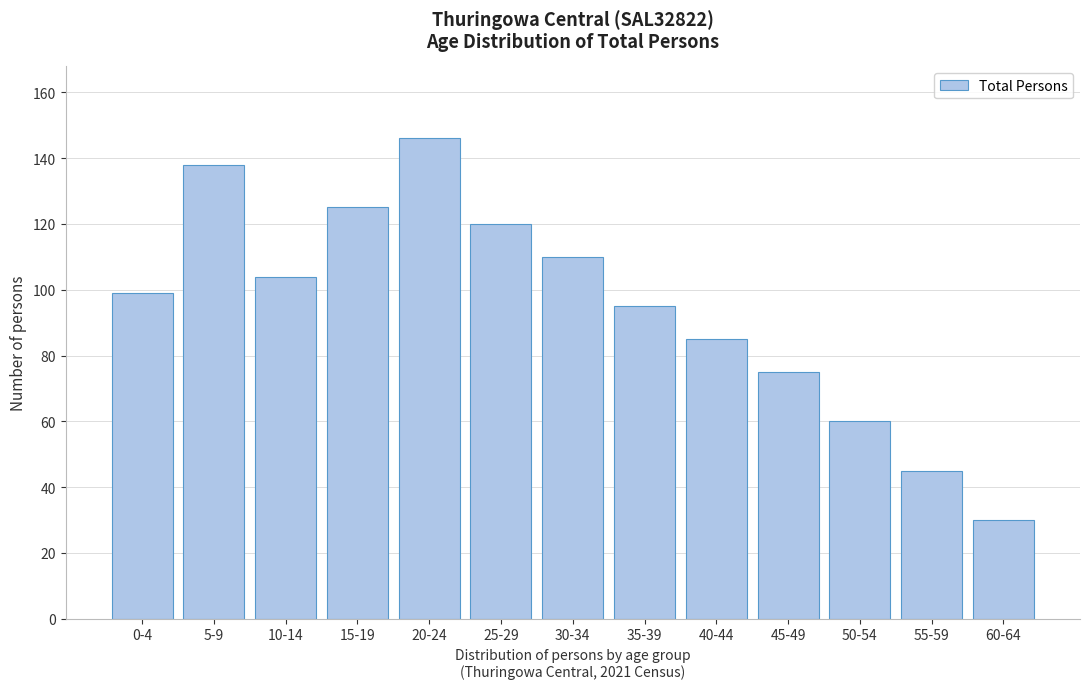

Reading right to left, transcribe all the data shown in this chart.

60-64=30	55-59=45	50-54=60	45-49=75	40-44=85	35-39=95	30-34=110	25-29=120	20-24=146	15-19=125	10-14=104	5-9=138	0-4=99